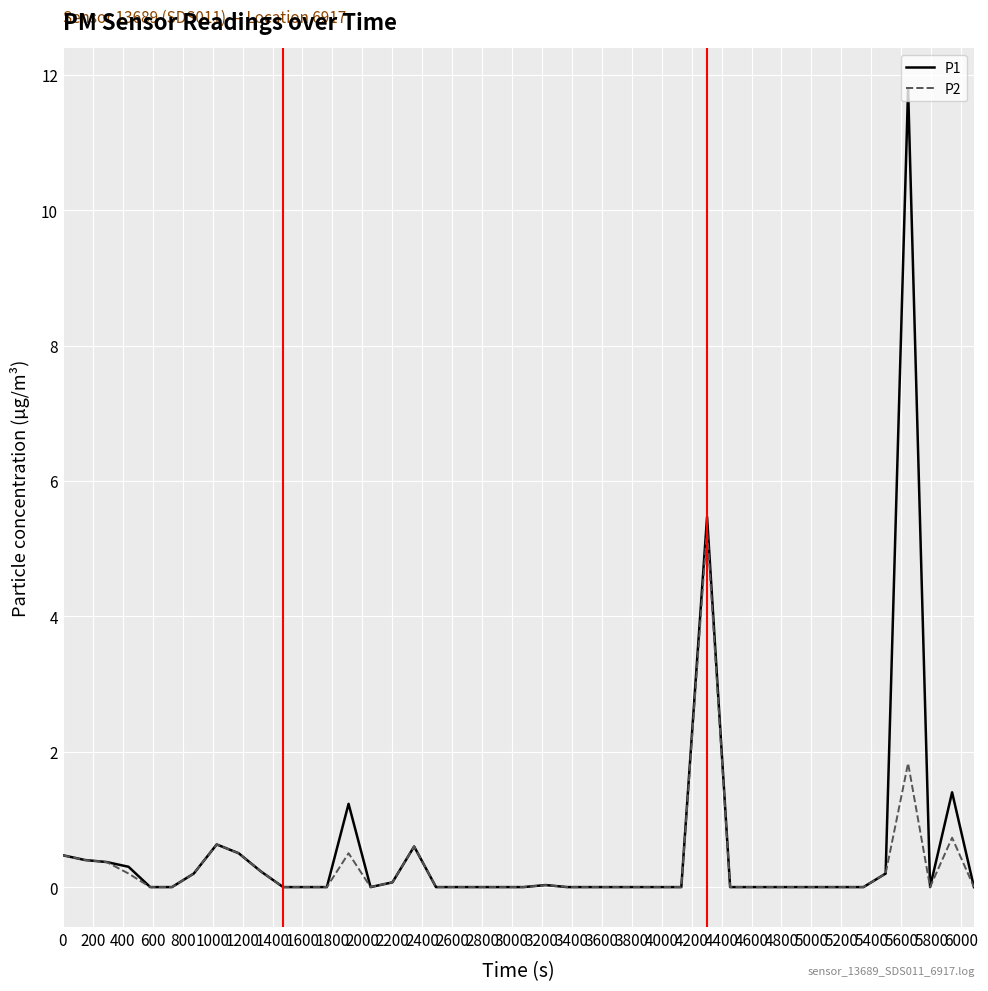

How many lines are shown in the chart?

2